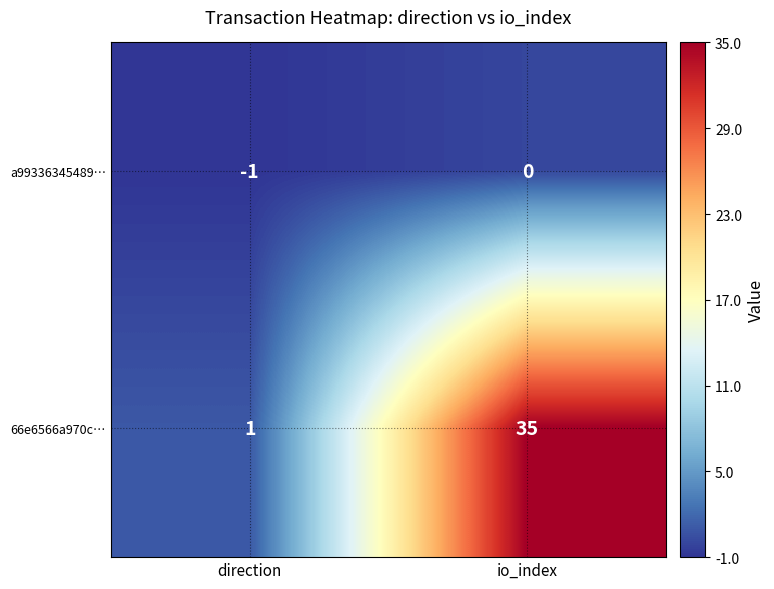

The value of 66e6566a970c… at direction is 1. True or false?

True